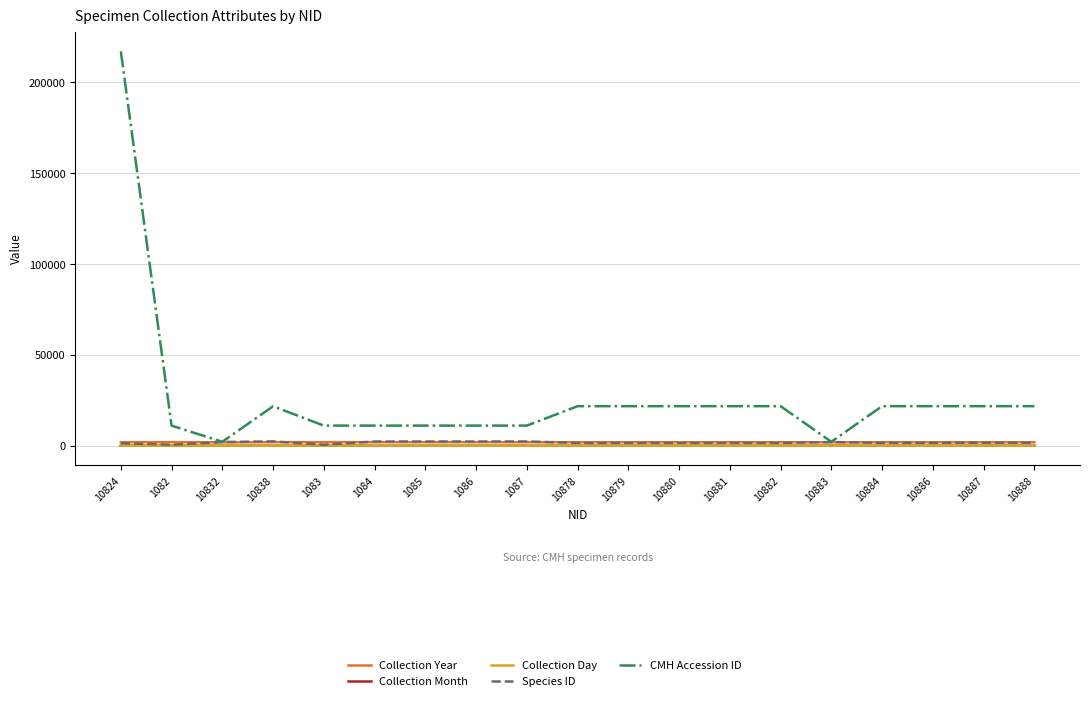

What are all the series names shown in the legend?

Collection Year, Collection Month, Collection Day, Species ID, CMH Accession ID